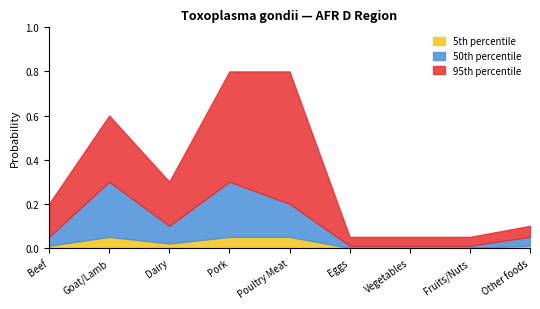

Rank the categories by 50th percentile value from lowest to highest.

Eggs, Vegetables, Fruits/Nuts, Beef, Other foods, Dairy, Poultry Meat, Goat/Lamb, Pork